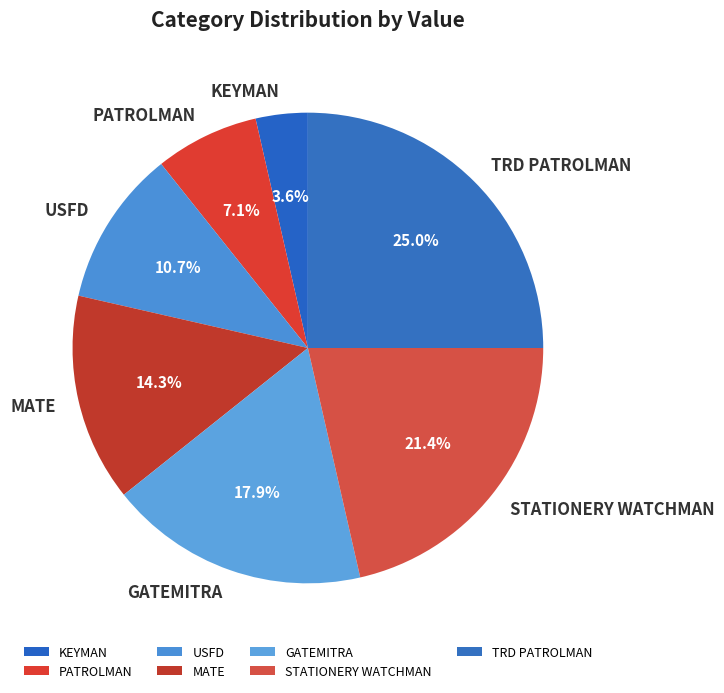

Rank the categories by value from highest to lowest.

TRD PATROLMAN, STATIONERY WATCHMAN, GATEMITRA, MATE, USFD, PATROLMAN, KEYMAN